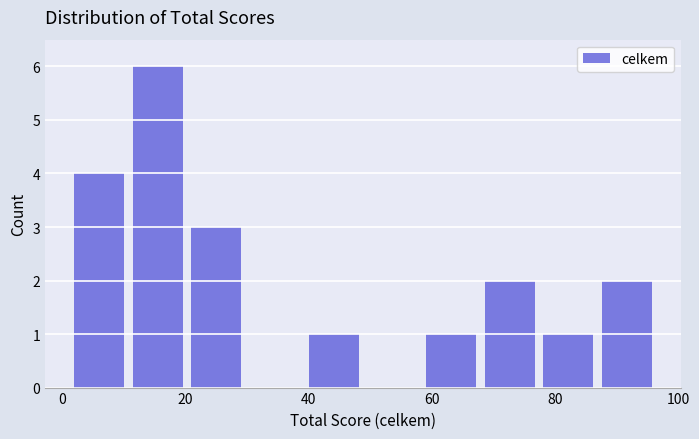

Reading left to right, transcribe this chart: for each bar, give the range it covers on the x-axis and its height. Neither the bar edges nor the heights are printed on the chart, so give them approximately, as read against the axes.

2 to 10: 4
10 to 20: 6
20 to 30: 3
30 to 40: 0
40 to 48: 1
48 to 58: 0
58 to 68: 1
68 to 78: 2
78 to 86: 1
86 to 96: 2